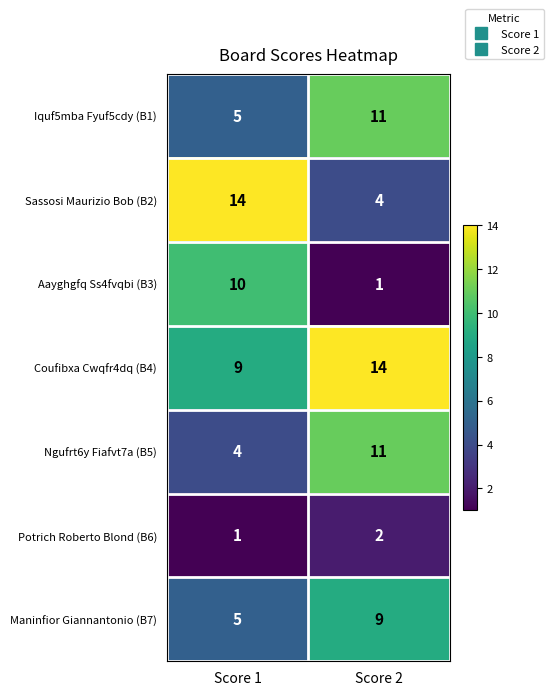

Reading left to right, extract all data points from this chart.

Iquf5mba Fyuf5cdy (B1): Score 1=5	Score 2=11
Sassosi Maurizio Bob (B2): Score 1=14	Score 2=4
Aayghgfq Ss4fvqbi (B3): Score 1=10	Score 2=1
Coufibxa Cwqfr4dq (B4): Score 1=9	Score 2=14
Ngufrt6y Fiafvt7a (B5): Score 1=4	Score 2=11
Potrich Roberto Blond (B6): Score 1=1	Score 2=2
Maninfior Giannantonio (B7): Score 1=5	Score 2=9